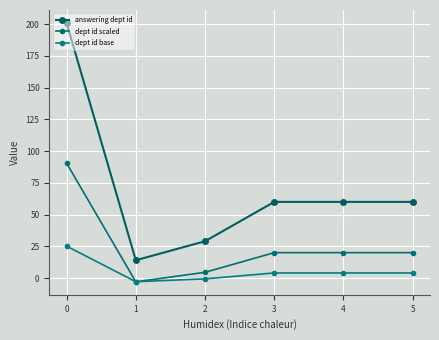

At which label does dept id base first exceed 4?

0